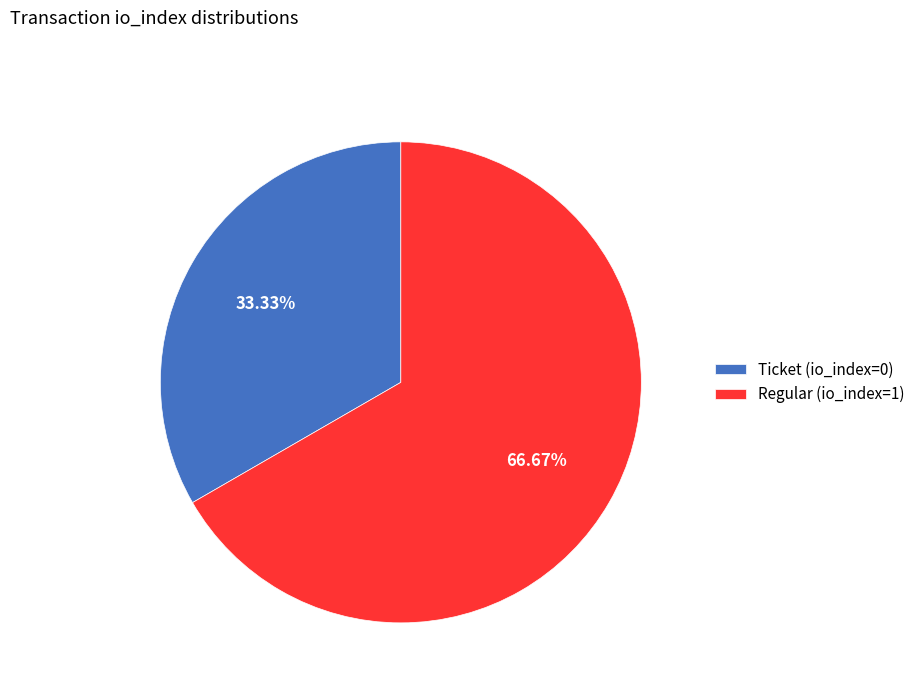

How many slices are in this pie chart?

2